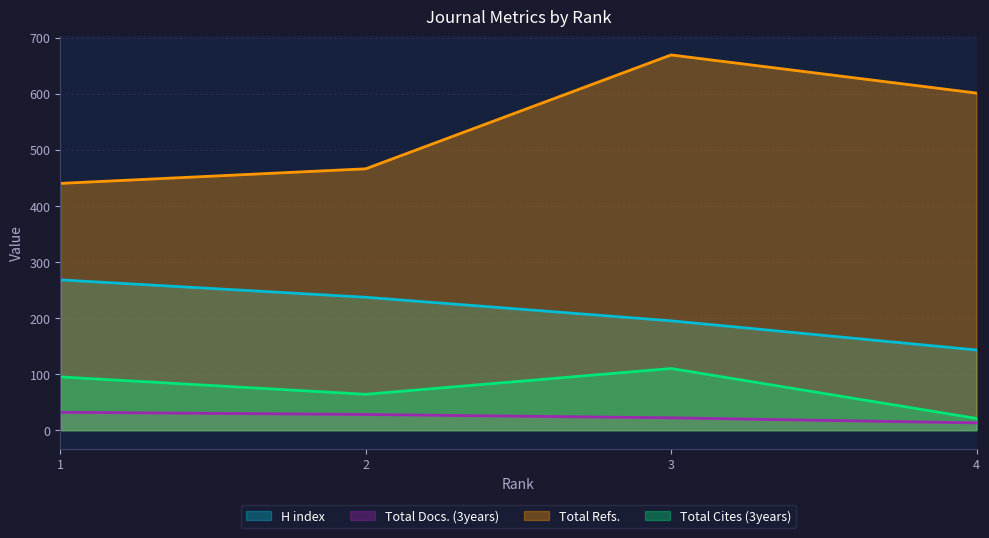

Which series has the largest total across all categories?

Total Refs.